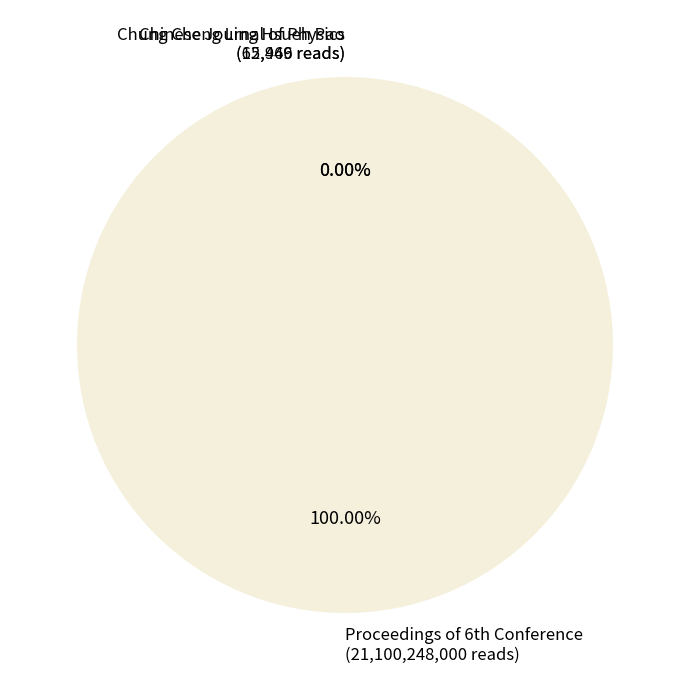

Is there a majority slice in this chart?

Yes